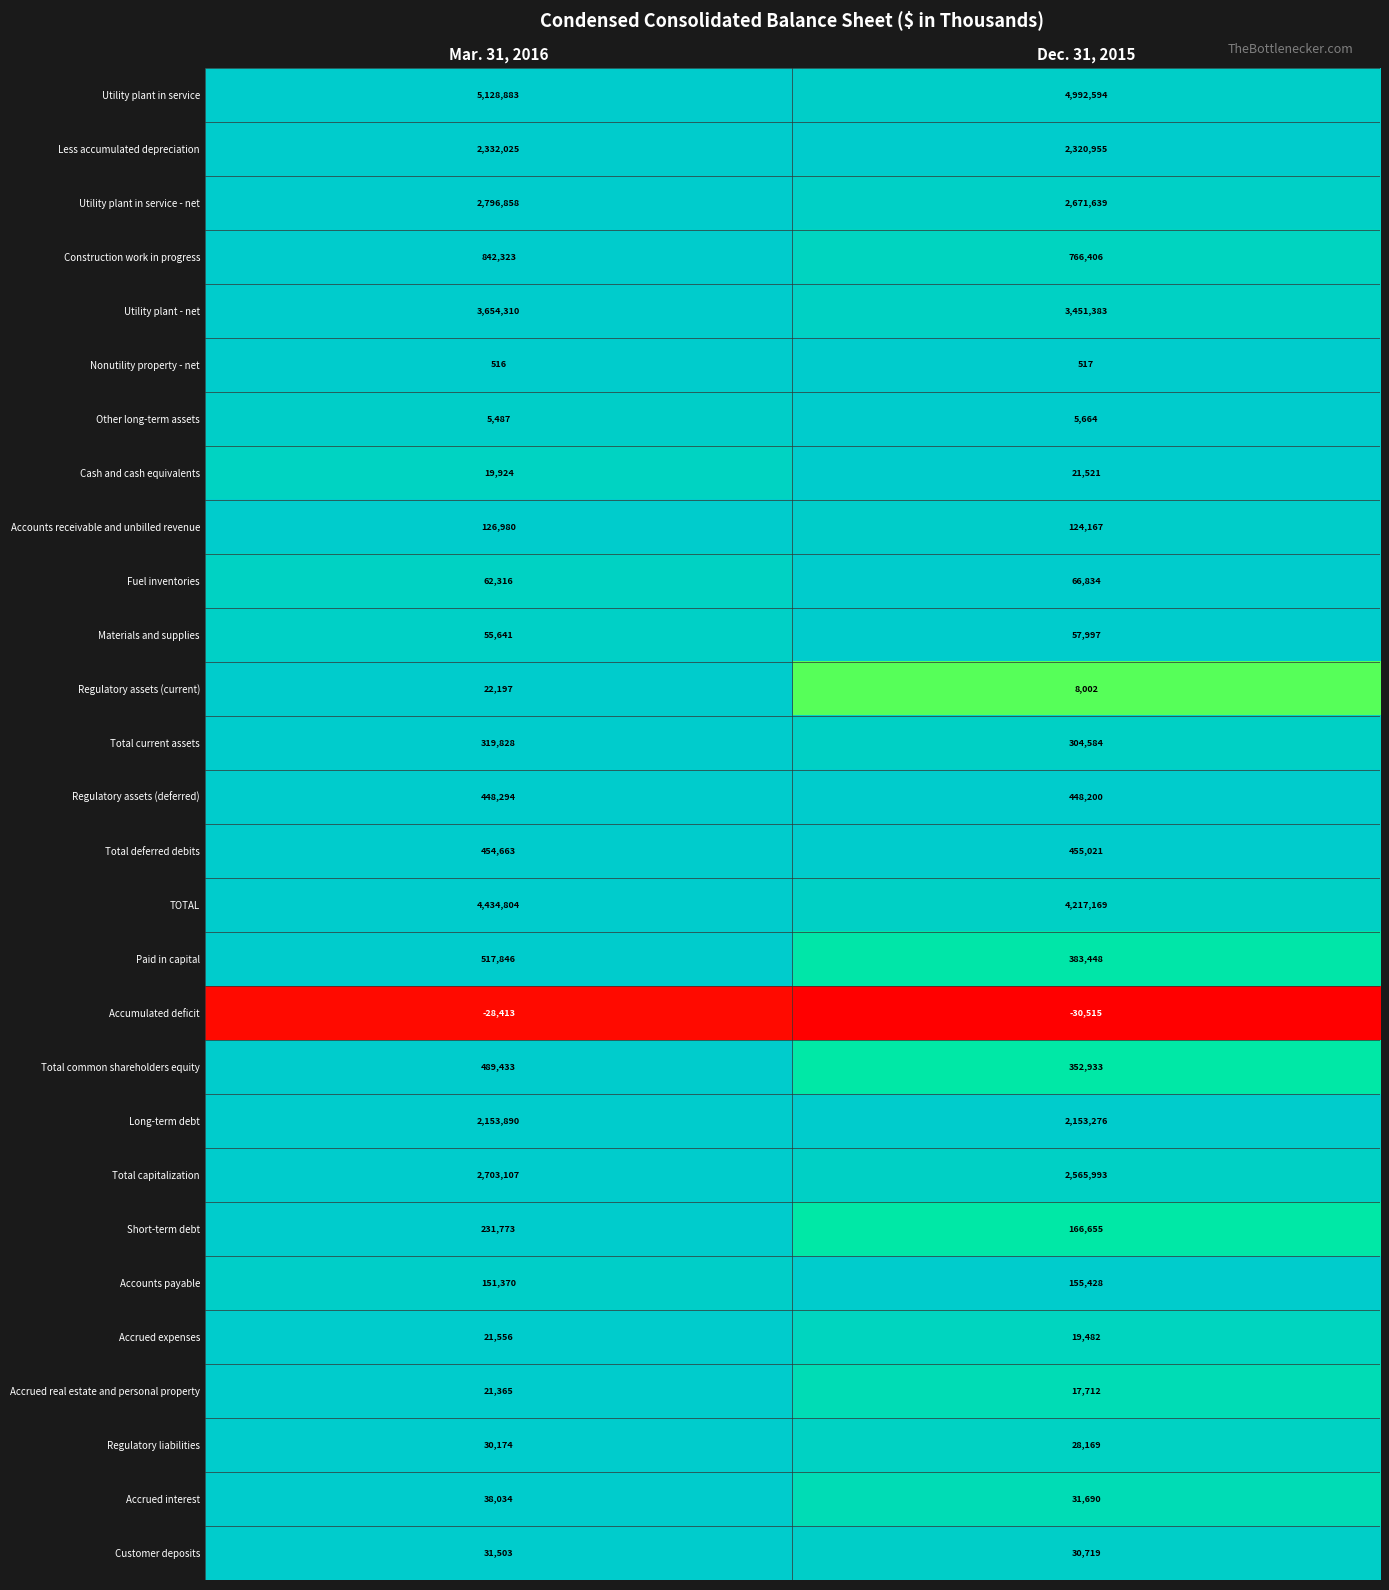

Rank the series by their maximum value, from highest to lowest.

Utility plant in service, TOTAL, Utility plant - net, Utility plant in service - net, Total capitalization, Less accumulated depreciation, Long-term debt, Construction work in progress, Paid in capital, Total common shareholders equity, Total deferred debits, Regulatory assets (deferred), Total current assets, Short-term debt, Accounts payable, Accounts receivable and unbilled revenue, Fuel inventories, Materials and supplies, Accrued interest, Customer deposits, Regulatory liabilities, Regulatory assets (current), Accrued expenses, Cash and cash equivalents, Accrued real estate and personal property, Other long-term assets, Nonutility property - net, Accumulated deficit